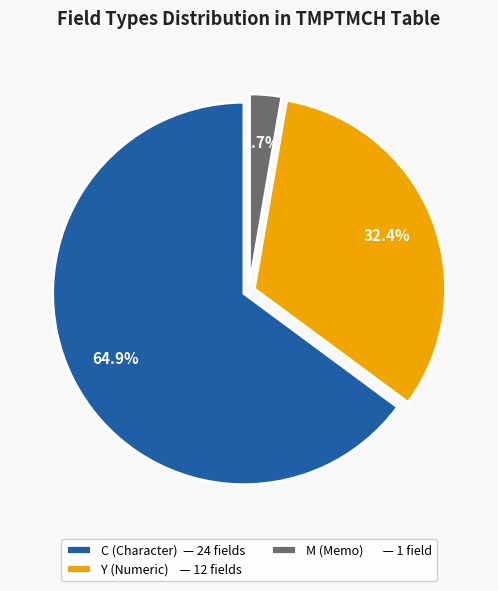

Is there any slice that represents more than half of the pie?

Yes